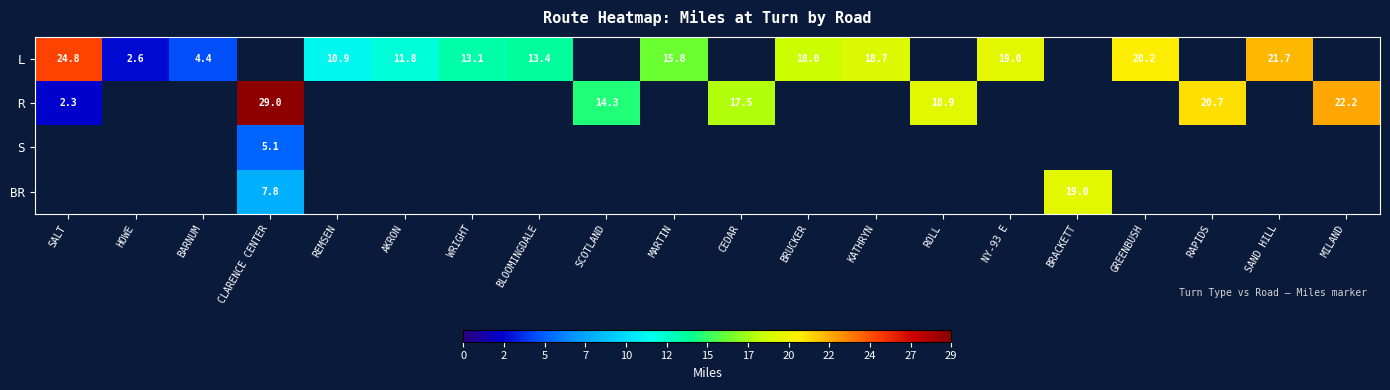

True or false: L has a value of 13.1 at WRIGHT.

True